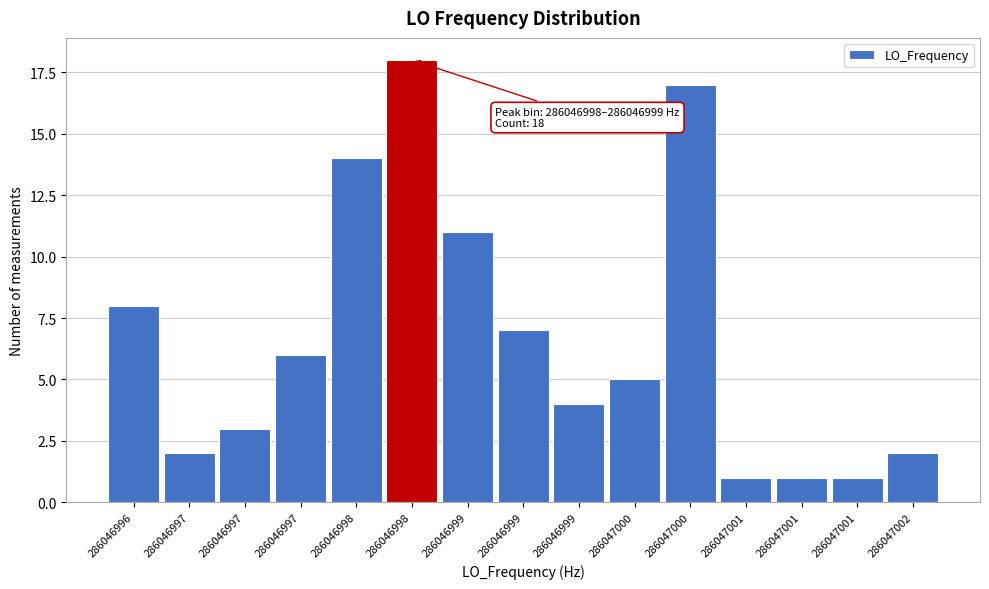

Does the chart contain any negative values?

No